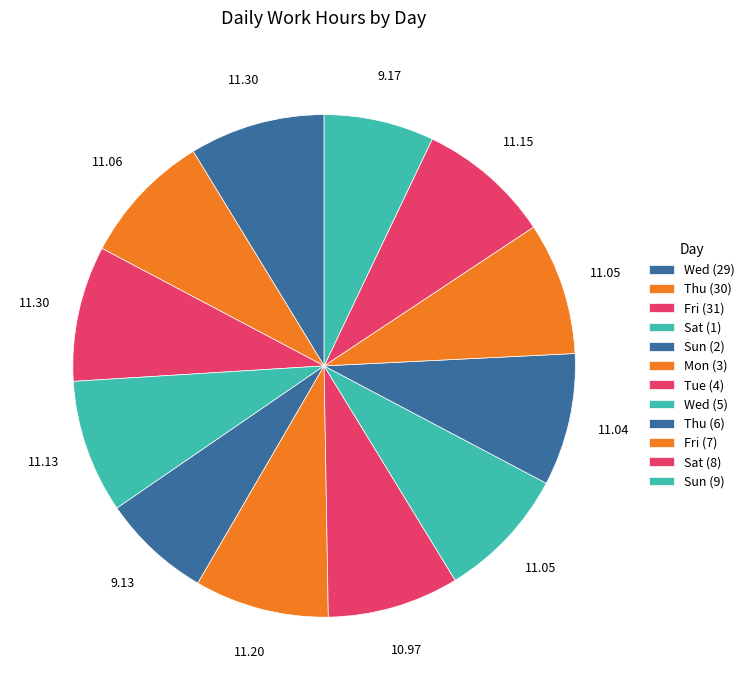

How many slices are in this pie chart?

12